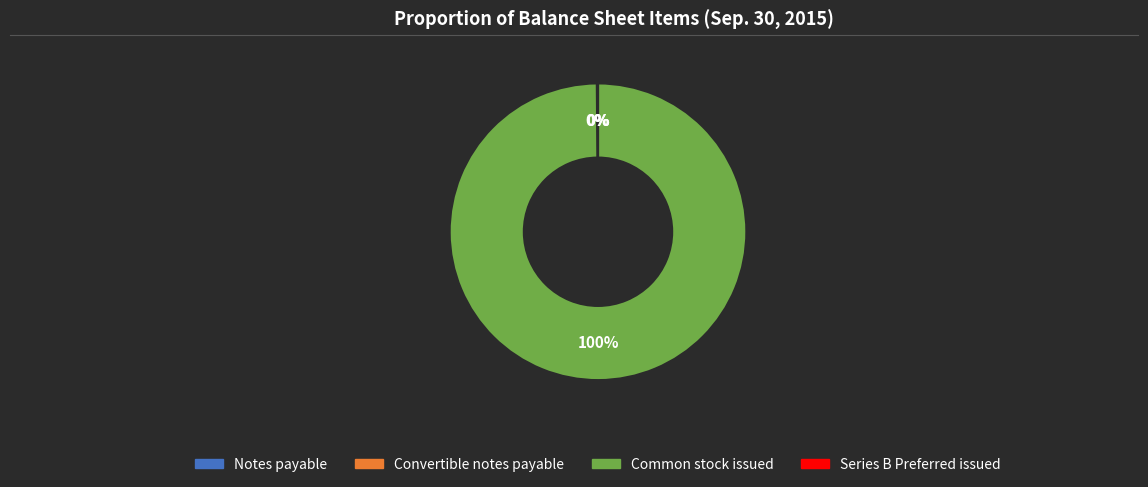

True or false: Common stock issued accounts for 100% of the total.

True